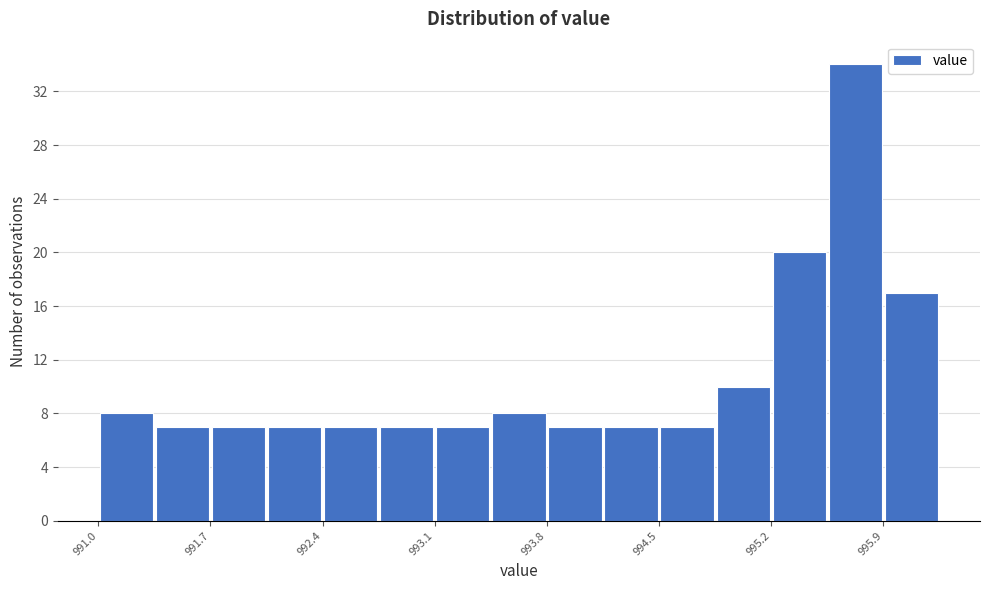

Around what value on the x-axis is the tallest bar? Give the approximate position of its centre, as read against the axis.

995.8